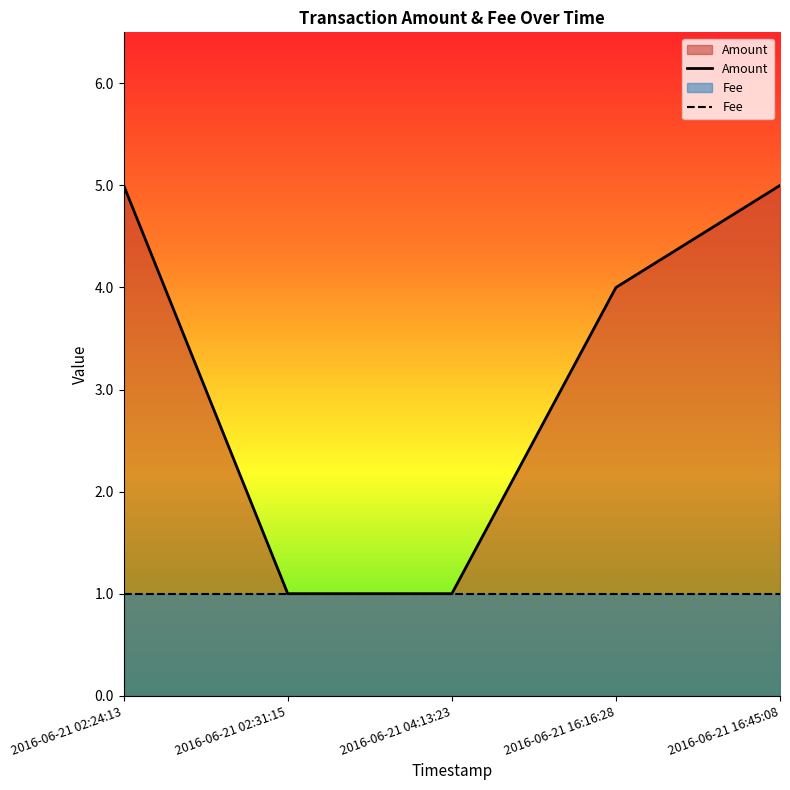

What is the ratio of the value at 2016-06-21 16:45:08 to the value at 2016-06-21 02:24:13?

1.0